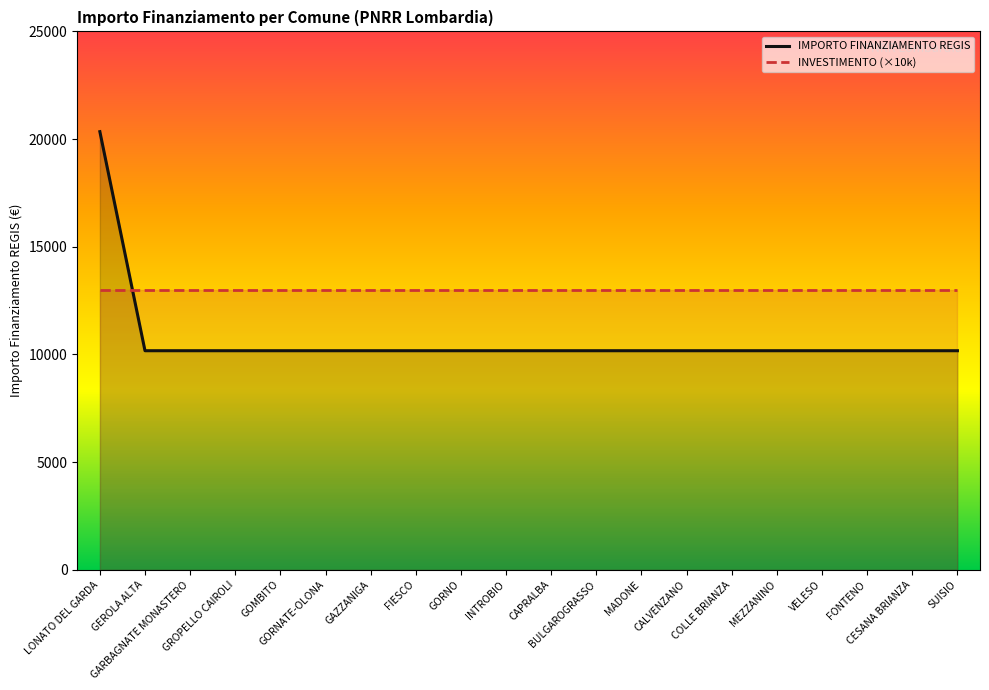

Rank the categories by INVESTIMENTO (×10k) value from highest to lowest.

LONATO DEL GARDA, GEROLA ALTA, GARBAGNATE MONASTERO, GROPELLO CAIROLI, GOMBITO, GORNATE-OLONA, GAZZANIGA, FIESCO, GORNO, INTROBIO, CAPRALBA, BULGAROGRASSO, MADONE, CALVENZANO, COLLE BRIANZA, MEZZANINO, VELESO, FONTENO, CESANA BRIANZA, SUISIO